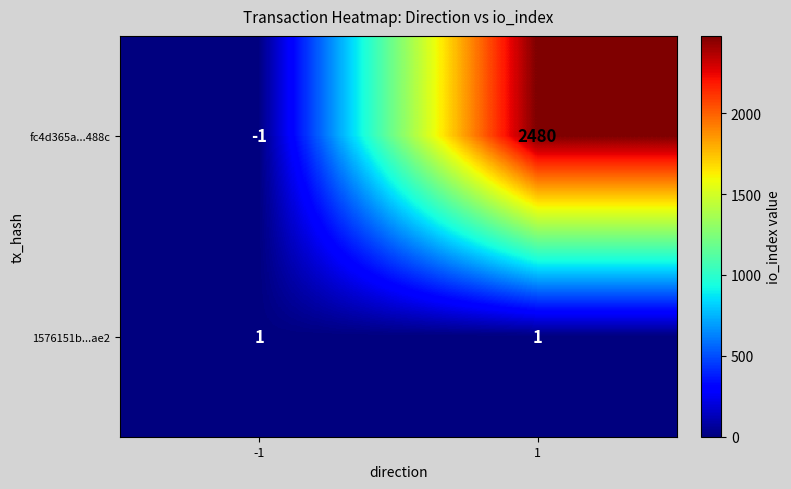

True or false: fc4d365a...488c has a value of 2480 at 1.

True